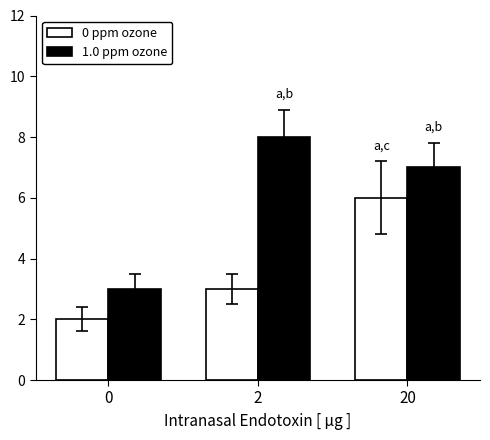

What is the total value across all series at 0?

5